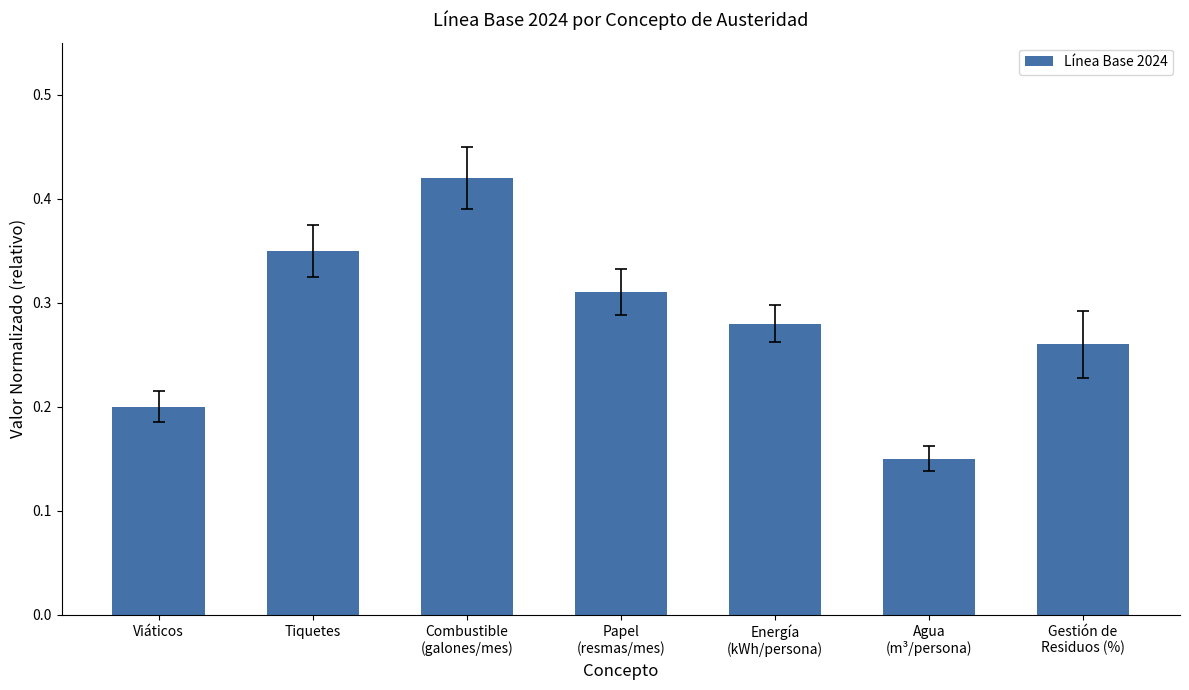

What is the sum of all values?

2.0